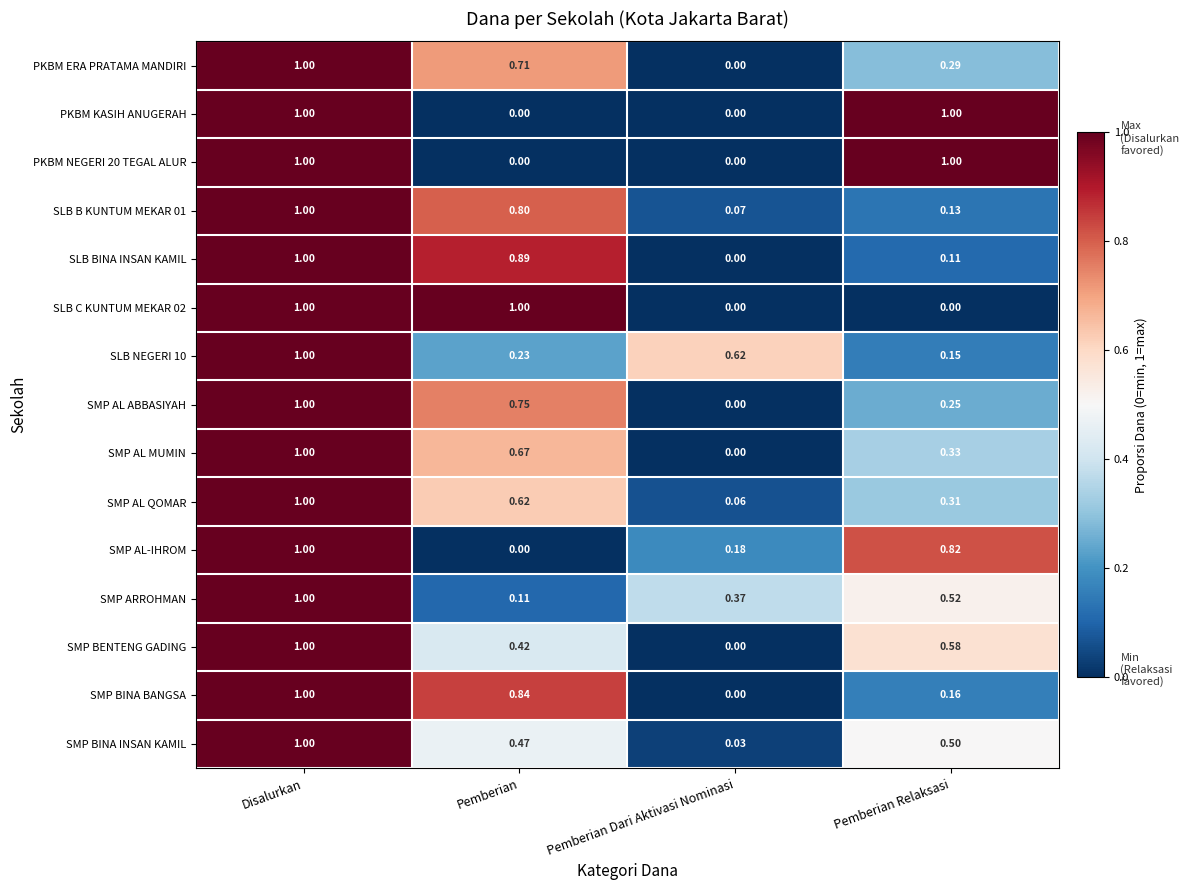

At which label is SMP BINA BANGSA closest to 0?

Pemberian Dari Aktivasi Nominasi